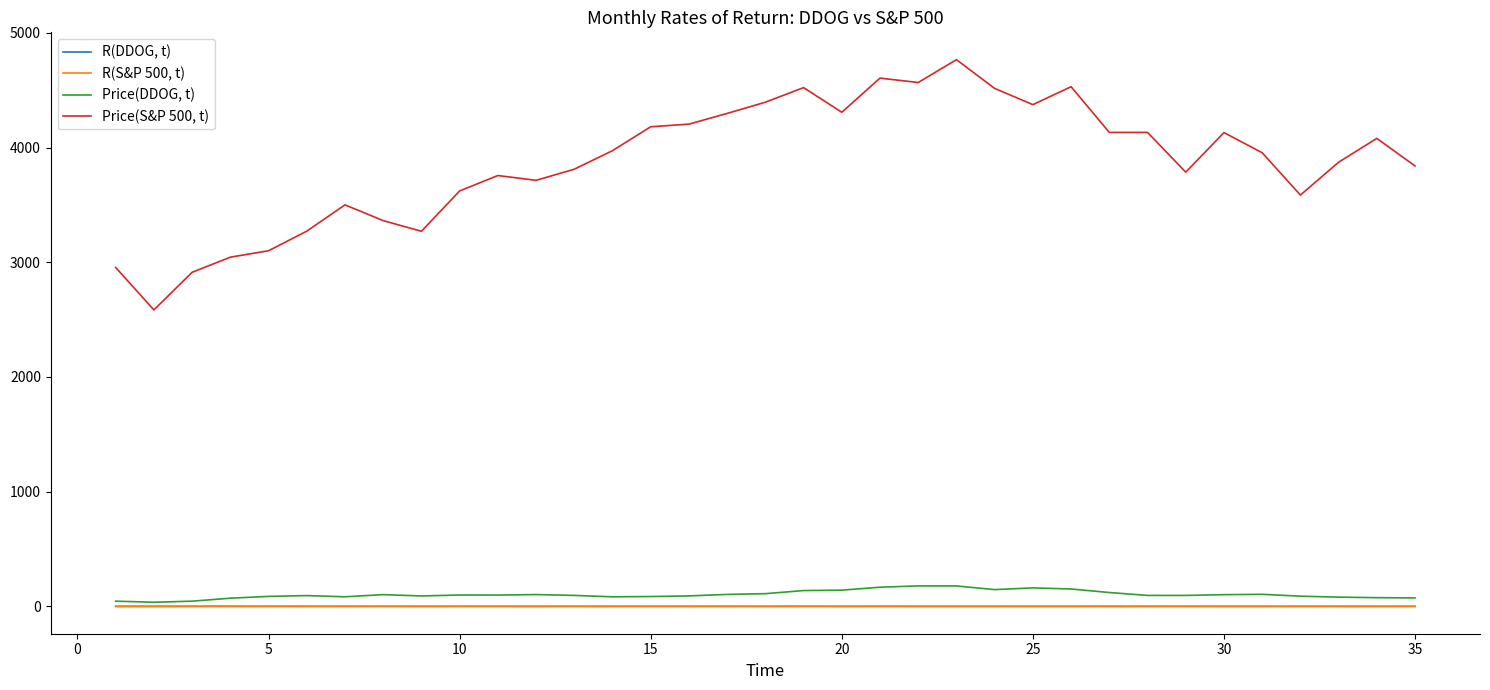

Which series has the largest total across all categories?

Price(S&P 500, t)